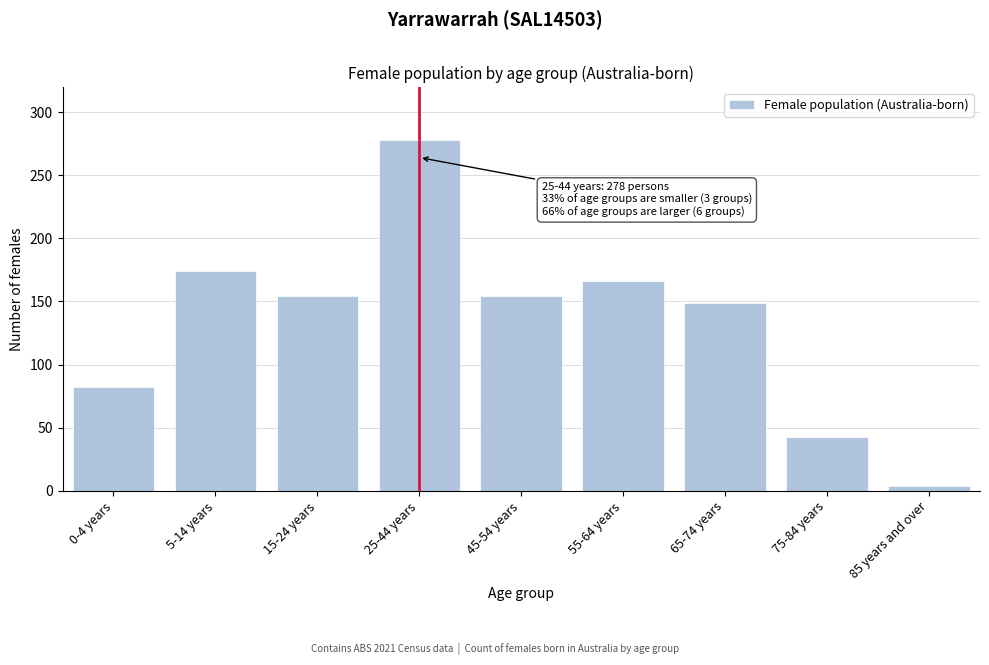

Reading left to right, extract all data points from this chart.

82	174	154	278	154	166	149	43	4